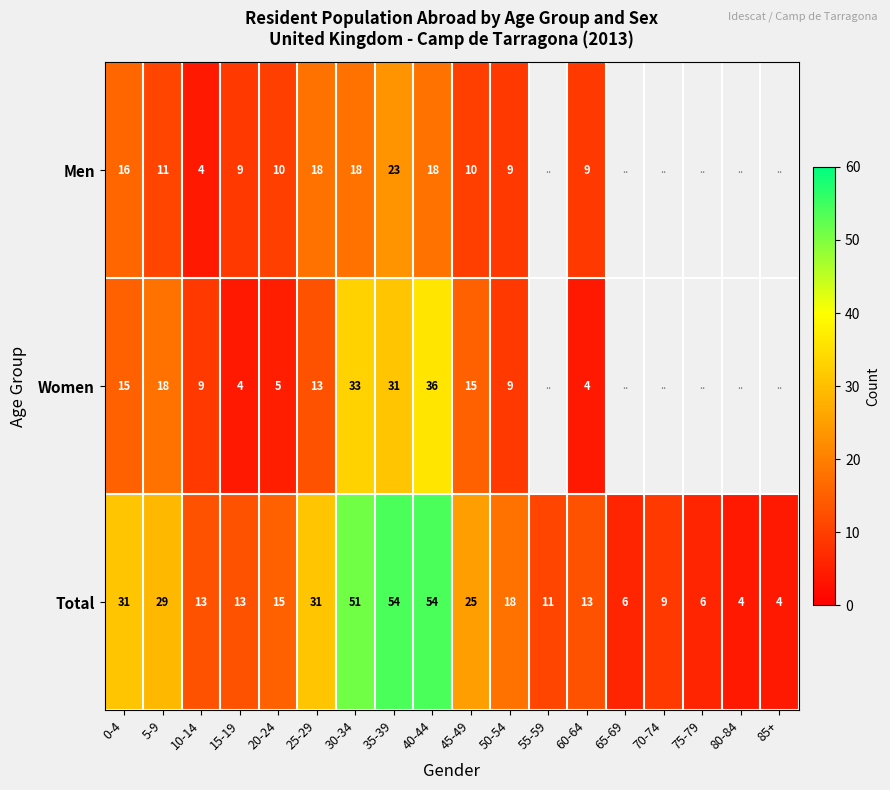

What is the difference between the highest and lowest values at 30-34?

33